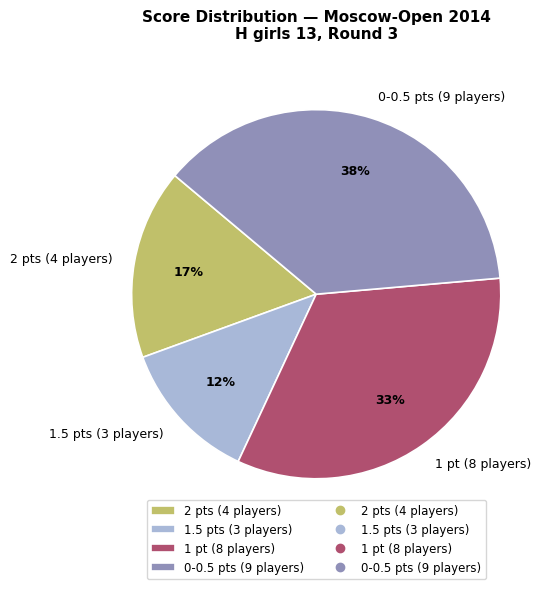

How many slices are in this pie chart?

4